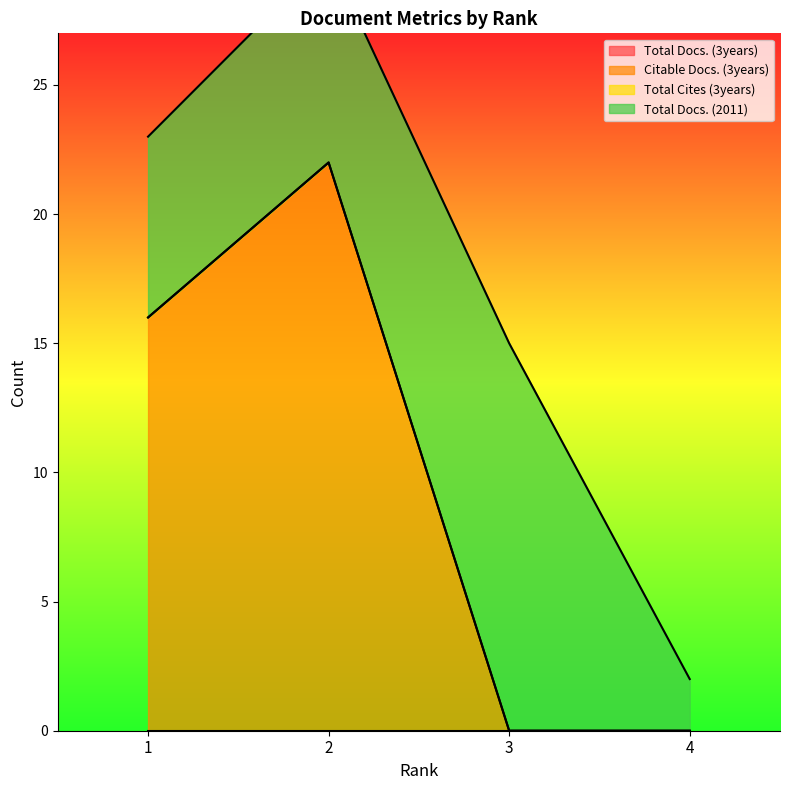

What is the maximum value for Citable Docs. (3years)?

22